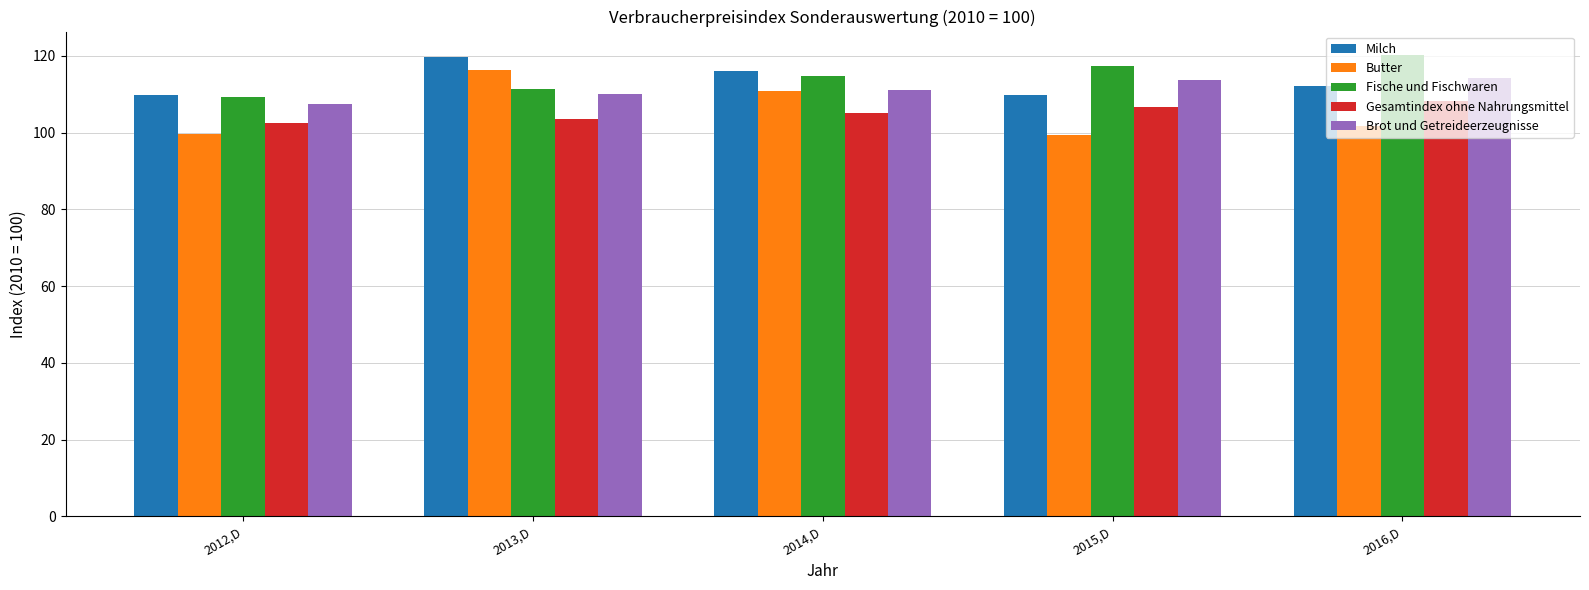

Which series changed the most between 2012,D and 2015,D?

Fische und Fischwaren